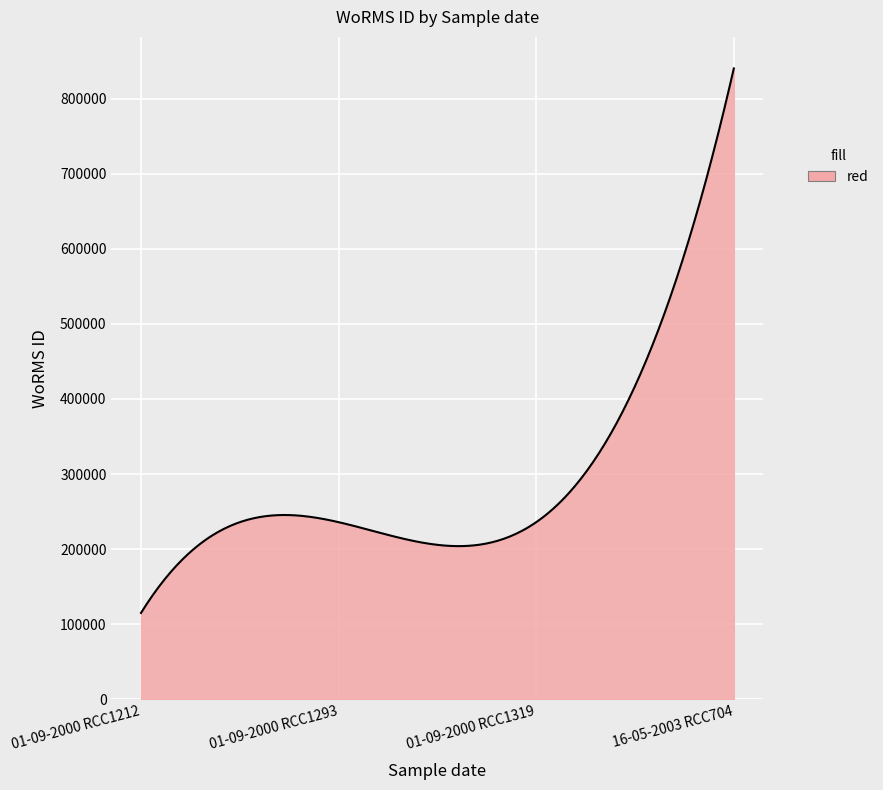

What is the difference between the maximum and minimum values?

725005.0